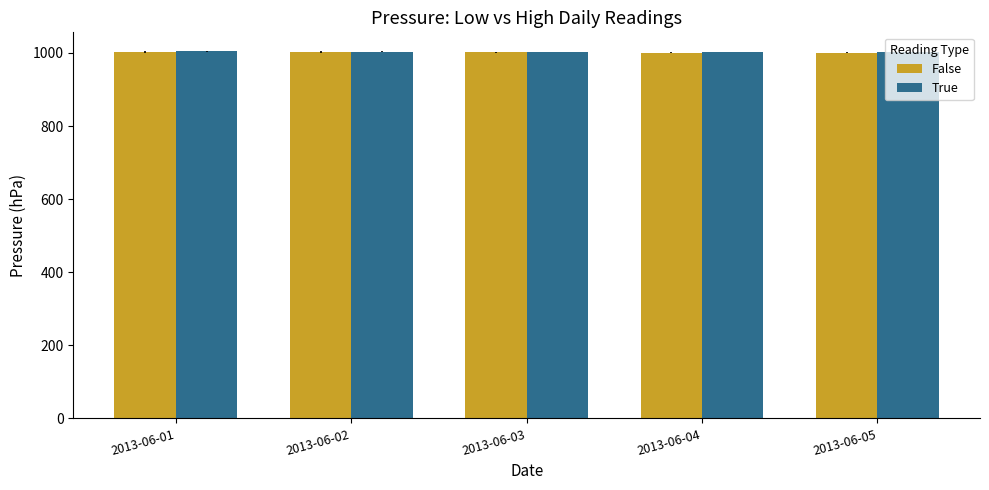

What is the maximum value shown in the chart?

1003.9